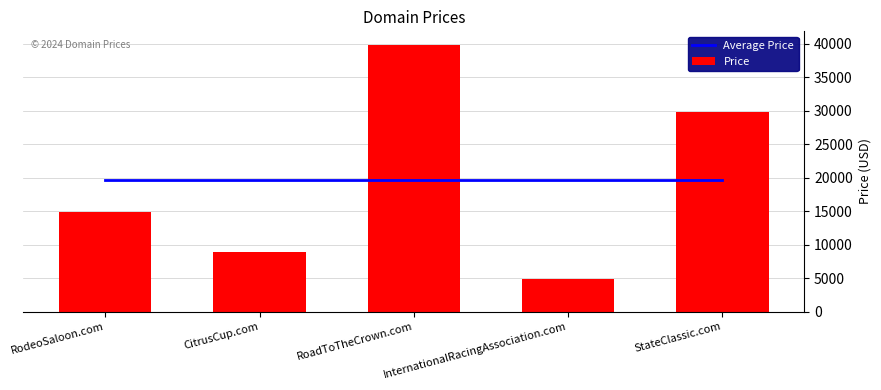

The Average Price series shows 19688 at RodeoSaloon.com. True or false?

True